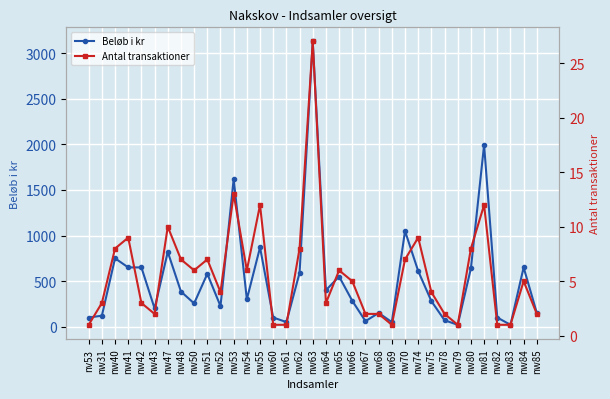

True or false: Antal transaktioner and Beløb i kr intersect in this chart.

False